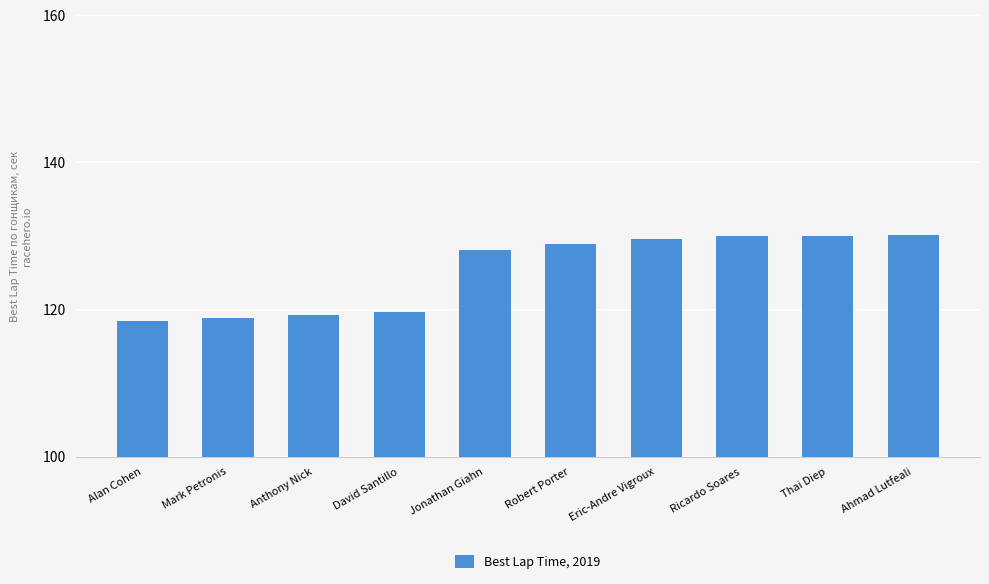

Are the bars horizontal?

No